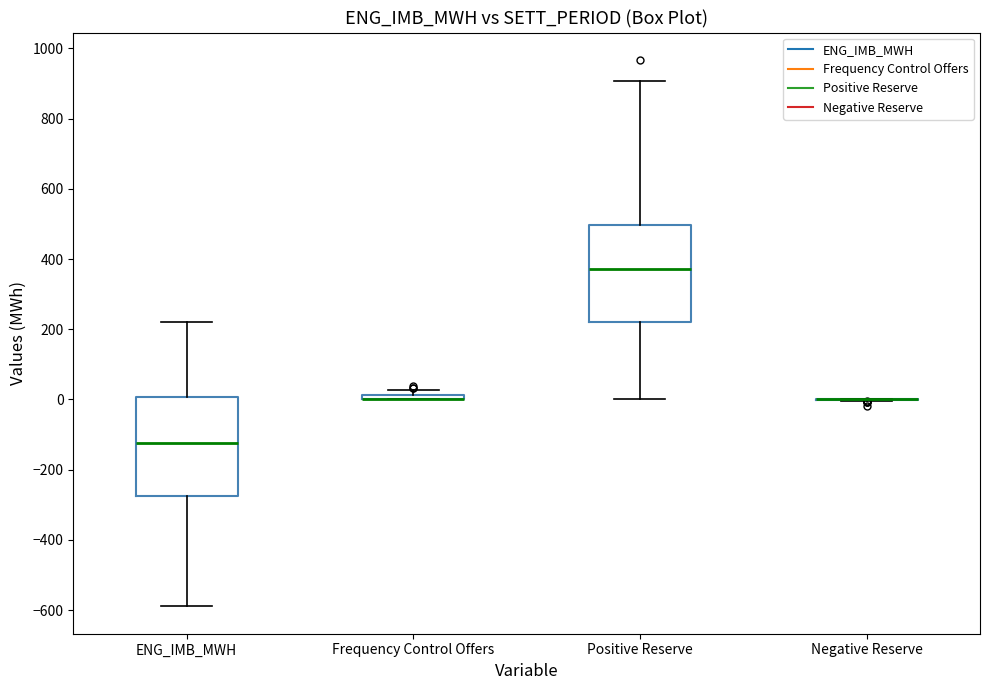

Where does the upper whisker of the box for ENG_IMB_MWH end on the y-axis? The values are not printed on the chart, so give them approximately, as read against the axis.

220